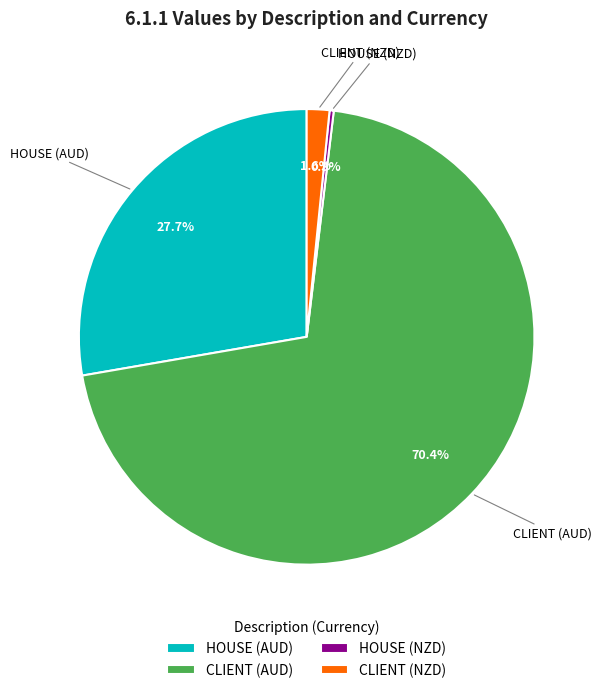

How many segments does this pie chart have?

4